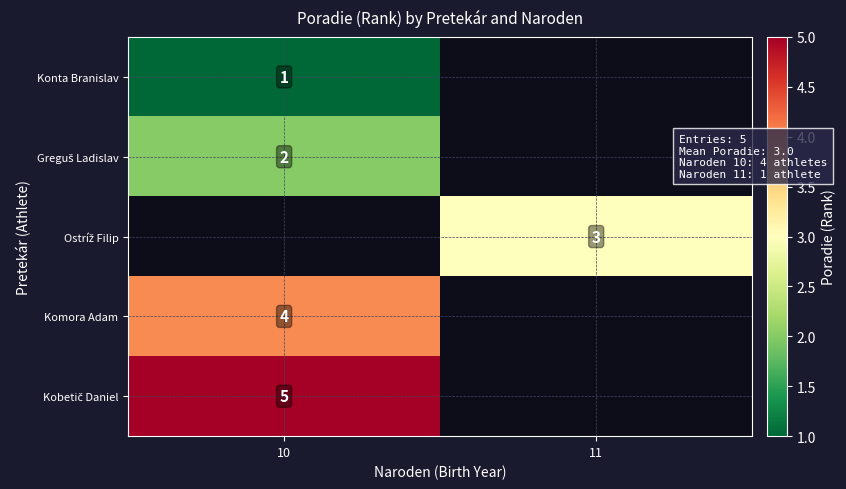

Is it true that Konta Branislav equals 2 at 10?

False